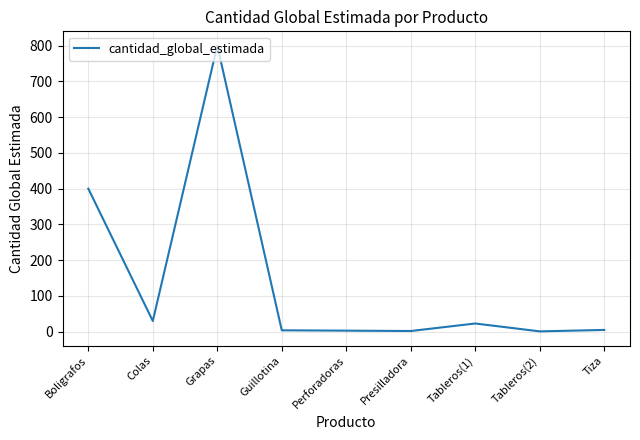

What is the change in value from Perforadoras to Tableros(2)?

-2